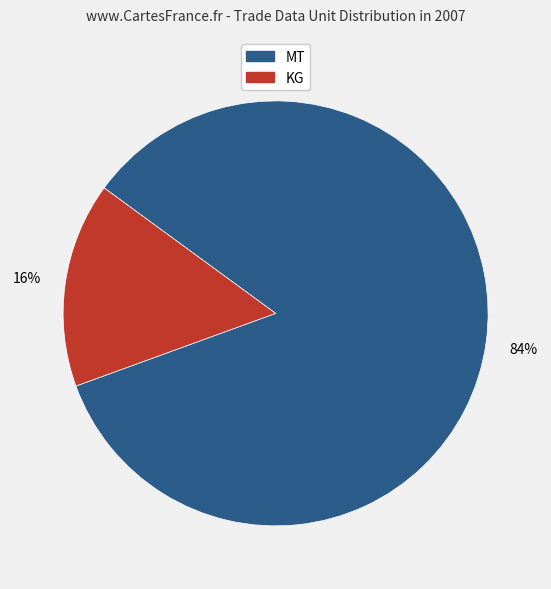

What is the majority slice?

MT